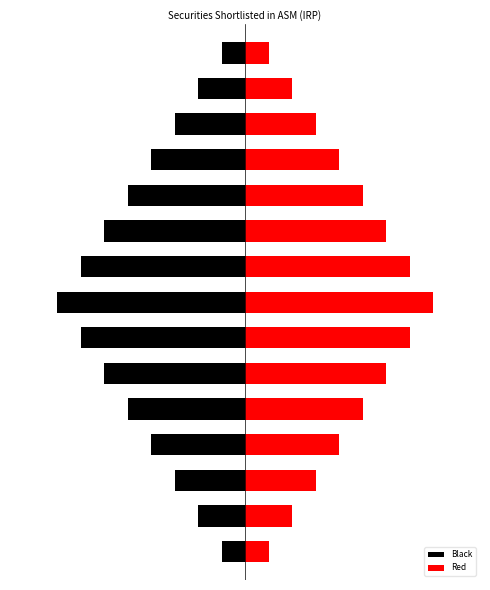

How many values in the Red series exceed 8?

7